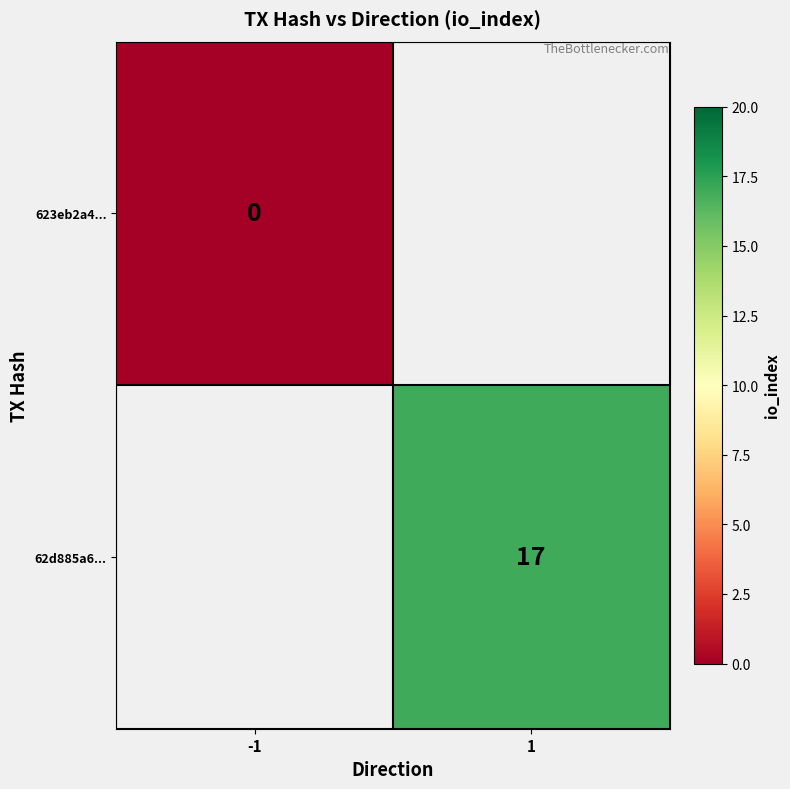

Is it true that 62d885a6... equals 11 at 1?

False